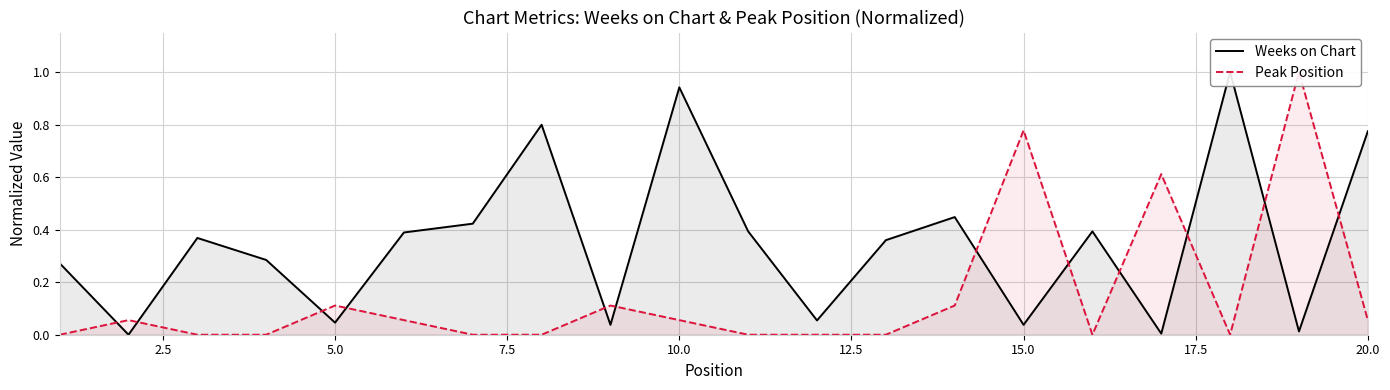

Which series has the largest total across all categories?

Weeks on Chart